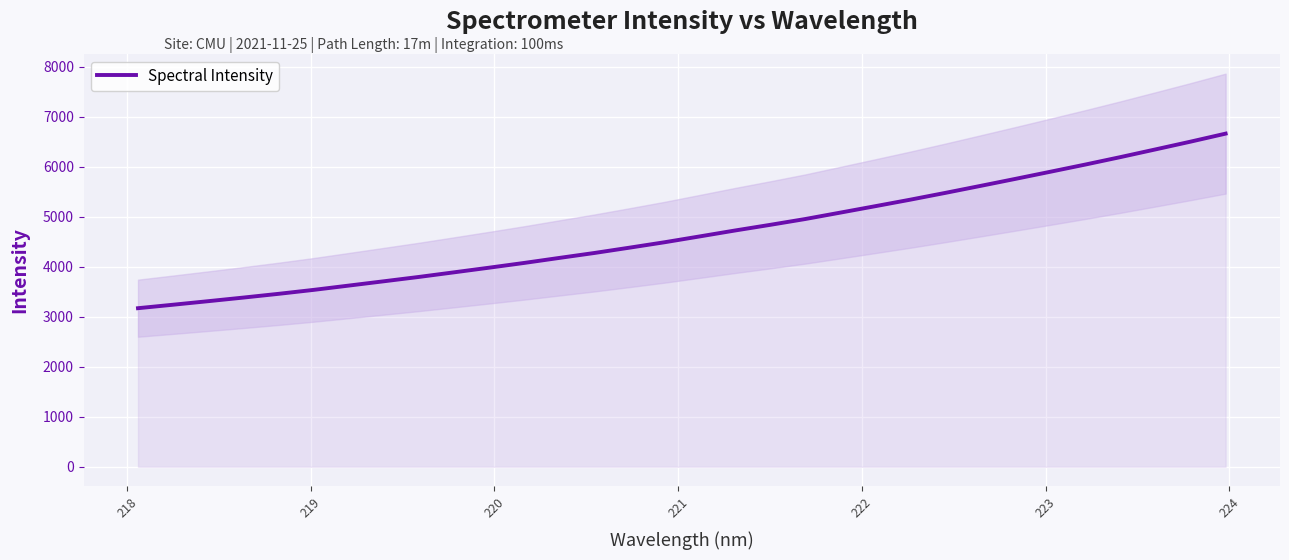

Count the number of values greater than 4608.

16